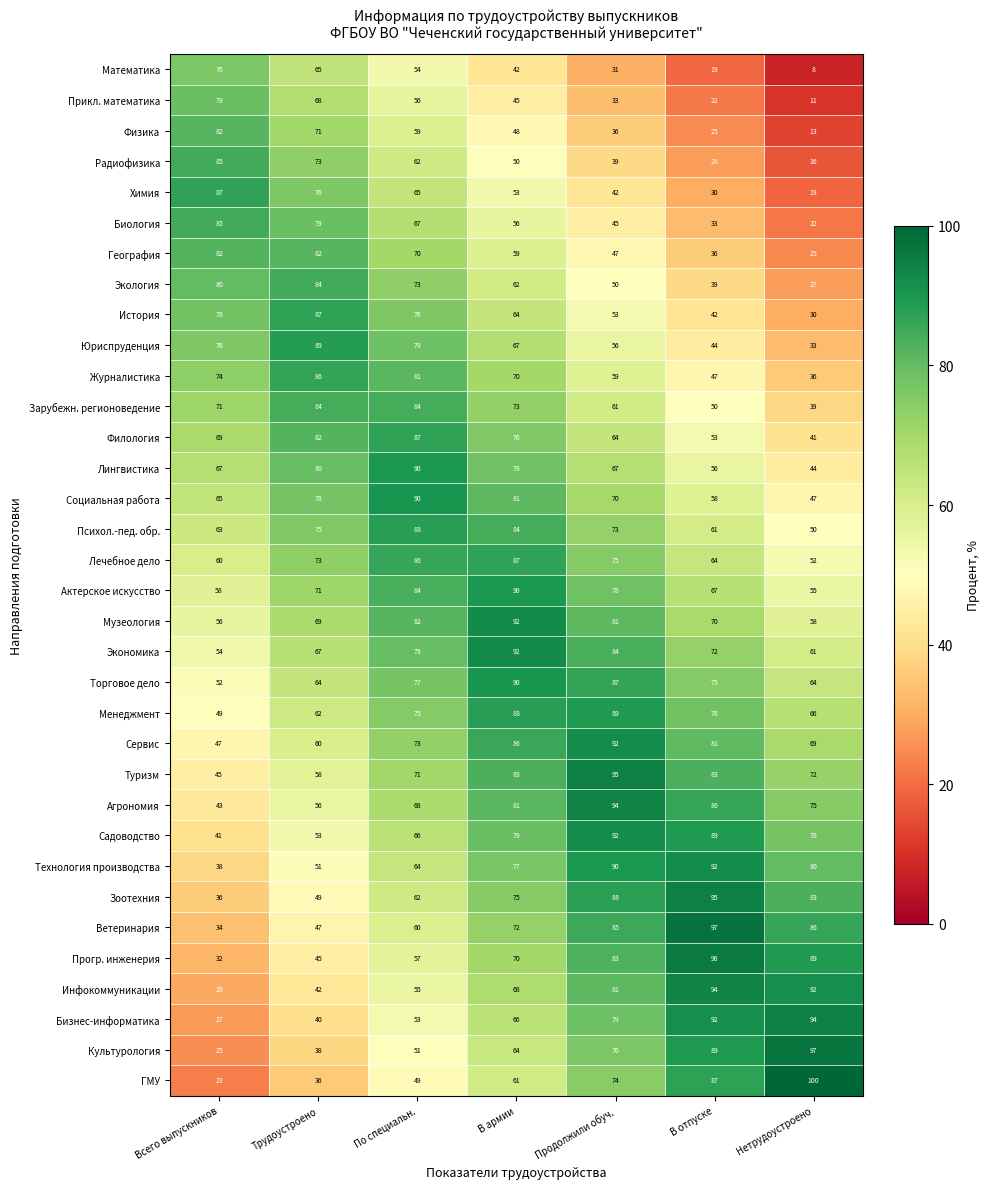

At which label is Математика closest to 42?

В армии